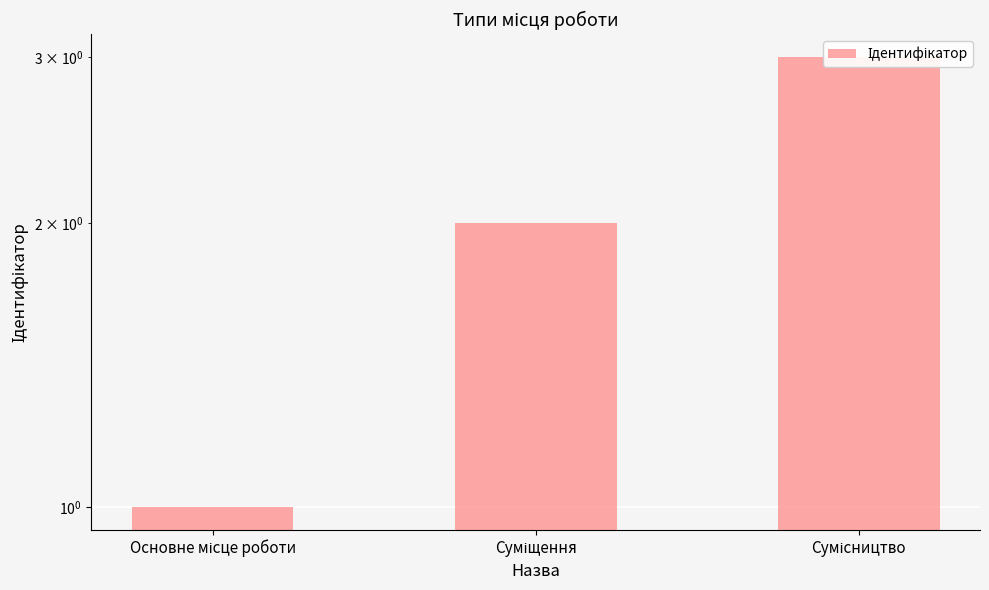

What is the difference between the maximum and minimum values?

2